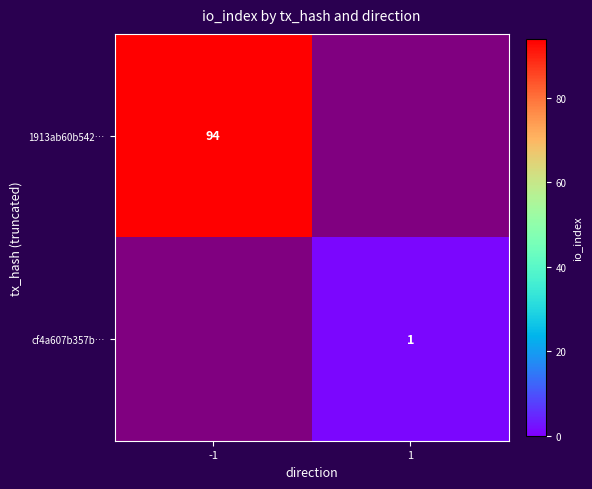

Is it true that 1913ab60b542… equals 49 at -1?

False